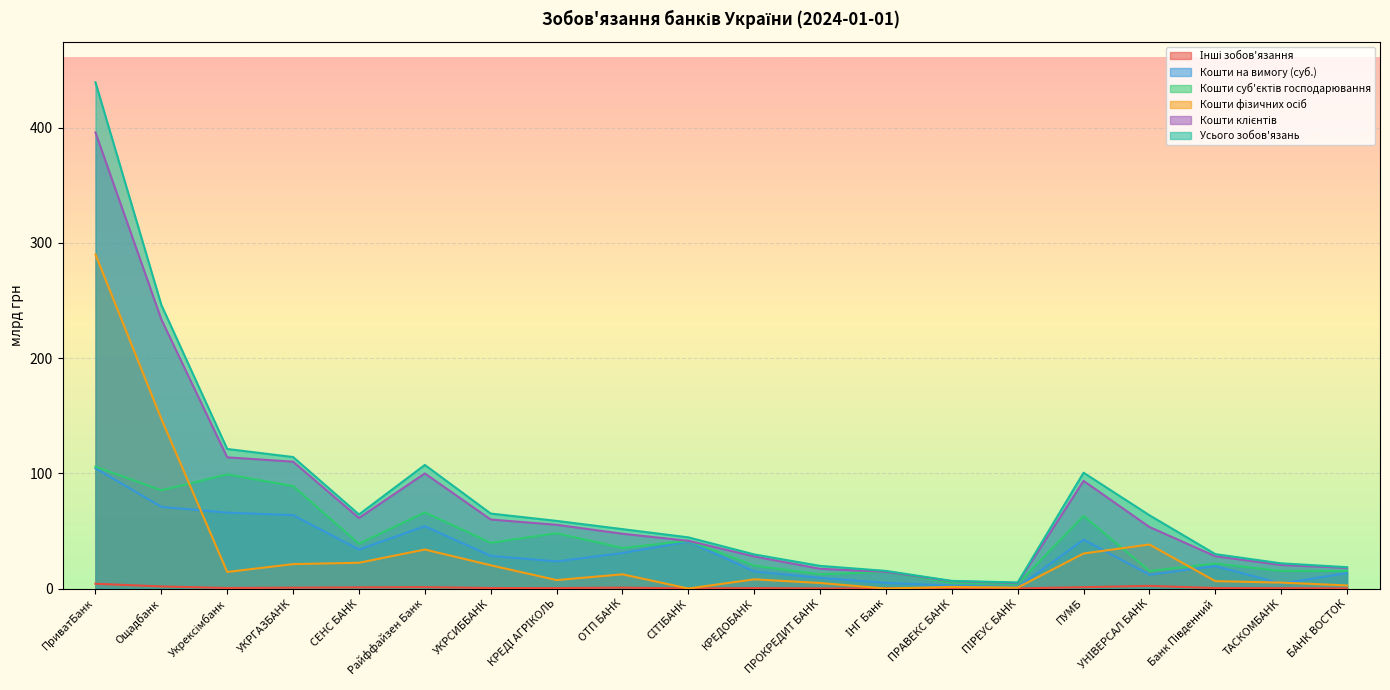

Reading left to right, extract all data points from this chart.

Усього зобов'язань: 439.5	246.2	121.2	114.2	64.3	107.3	65.1	58.7	51.6	44.4	29.6	19.7	15.3	6.6	5.3	100.6	63.6	29.8	21.9	18.5
Кошти клієнтів: 395.9	233.7	113.9	110.1	61.2	99.9	59.9	55.3	47.5	41.4	27.8	17.1	14.5	6.3	4.8	93.5	53.4	28.0	20.4	17.9
Кошти суб'єктів господарювання: 105.8	85.3	99.1	88.9	38.9	66.1	39.7	48.0	35.2	41.4	19.9	12.3	14.5	4.9	4.0	63.0	15.2	21.6	15.3	15.2
Кошти на вимогу (суб.): 104.4	70.9	65.9	63.7	33.8	54.1	28.3	23.5	30.8	40.8	14.9	9.3	4.9	2.5	1.1	42.4	11.9	19.5	4.3	13.4
Кошти фізичних осіб: 290.1	147.2	14.4	21.2	22.4	33.9	20.2	7.3	12.3	0.0	8.0	4.8	0.0	1.4	0.8	30.4	38.2	6.4	5.1	2.7
Інші зобов'язання: 4.1	1.8	0.5	0.7	1.0	1.2	0.4	0.4	0.8	0.1	0.4	0.1	0.1	0.1	0.1	1.2	2.3	0.4	0.3	0.1